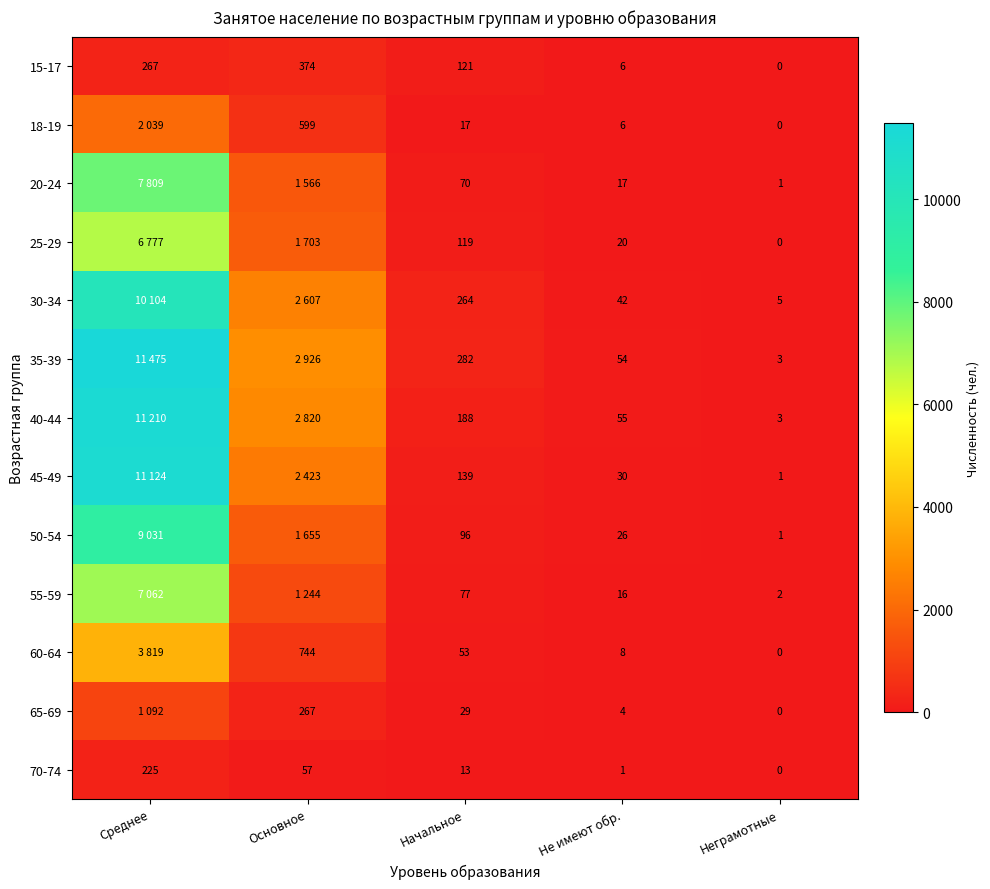

What is the difference between the highest and lowest values at Не имеют обр.?

54